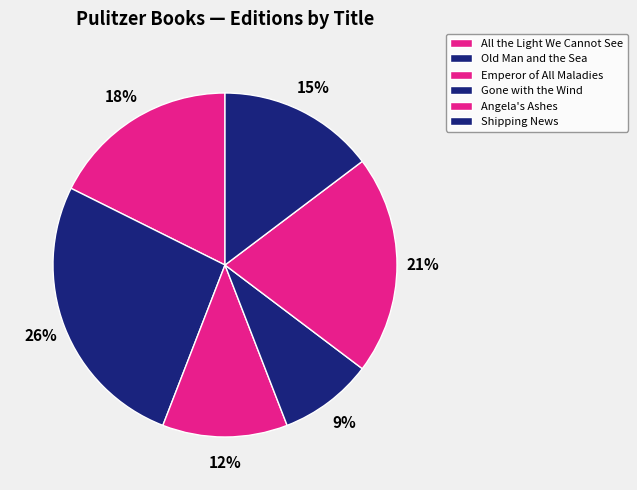

Between Gone with the Wind and All the Light We Cannot See, which is larger?

All the Light We Cannot See